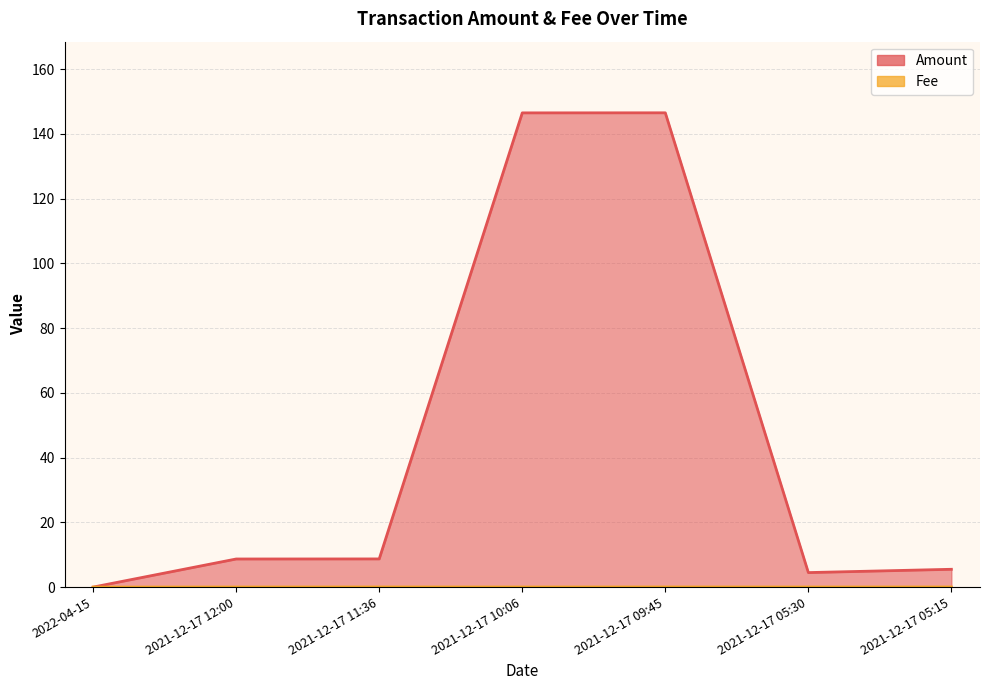

Where is Fee nearest to the value 0?

2022-04-15